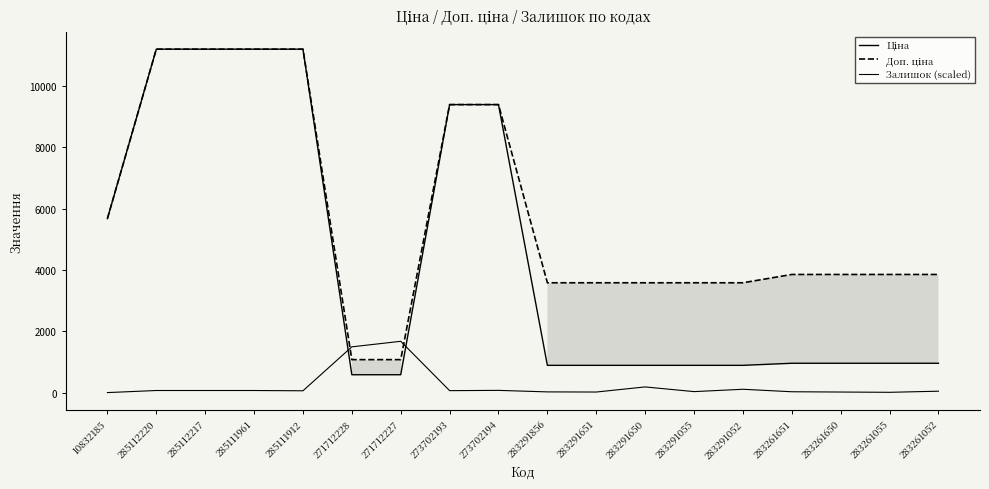

What is the difference between the highest and lowest values at 283261651?

3818.0